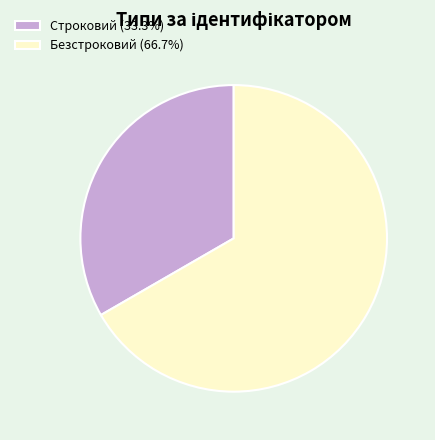

Does any single category account for the majority?

Yes